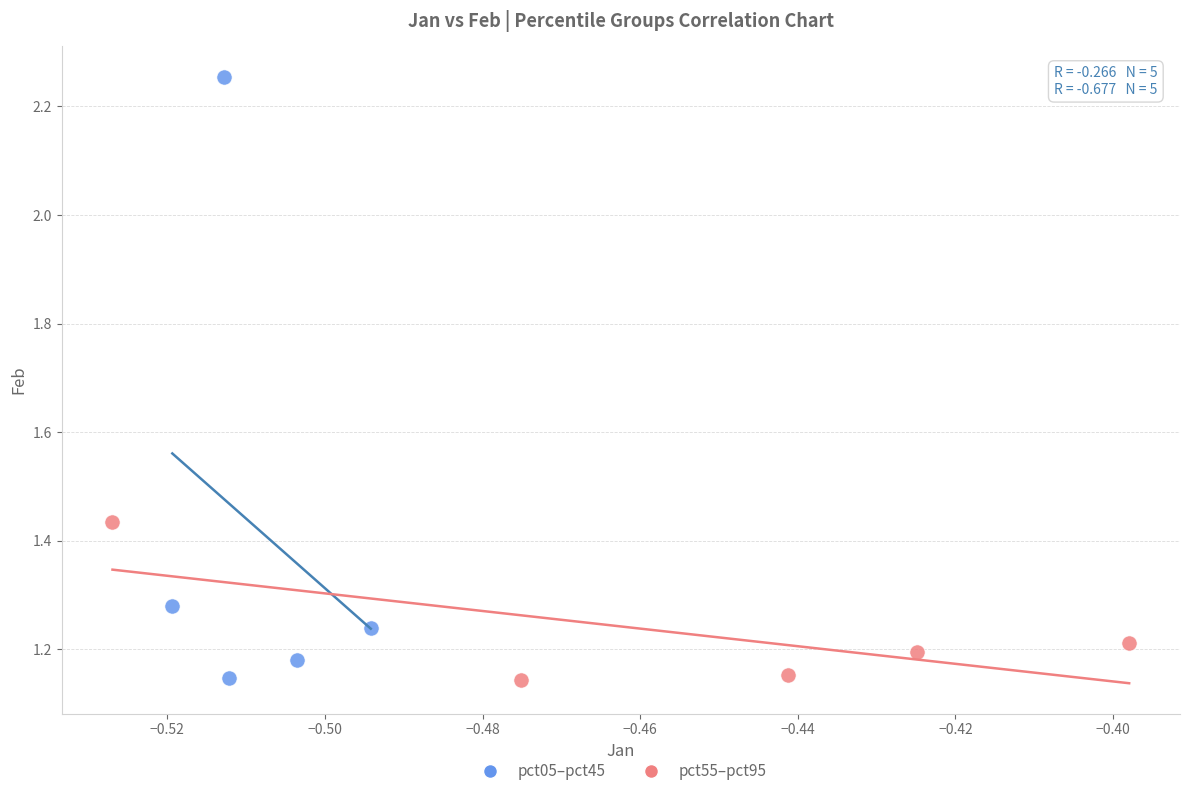

Which series has the largest Y range (max minus min)?

pct05–pct45